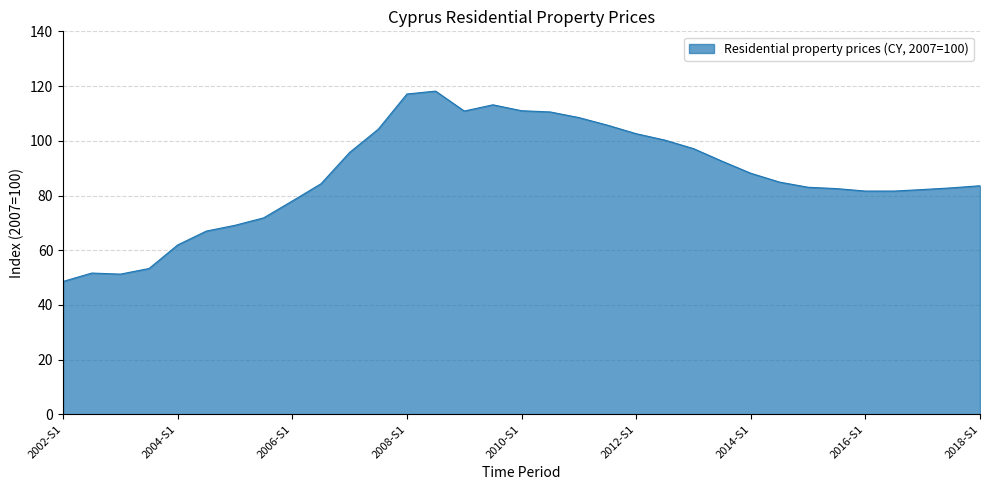

What is the minimum value shown in the chart?

48.6